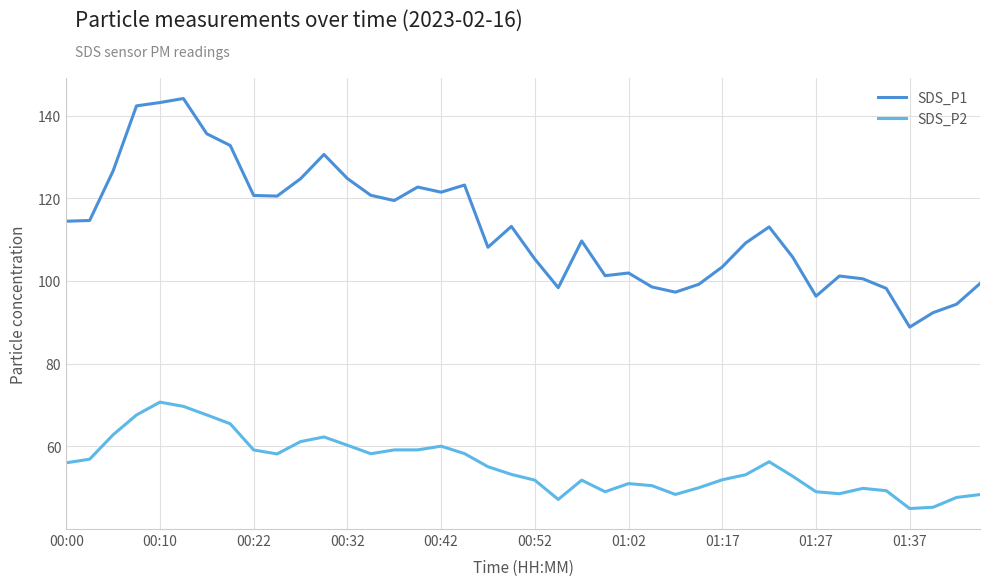

What is the difference between the maximum and minimum values in the SDS_P1 series?

55.3